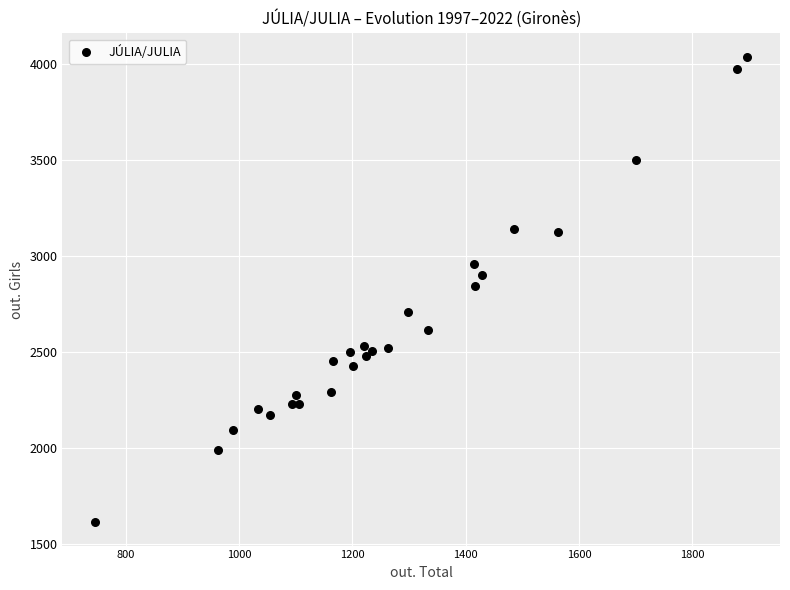

What is the range of X values (max minus min)?

1151